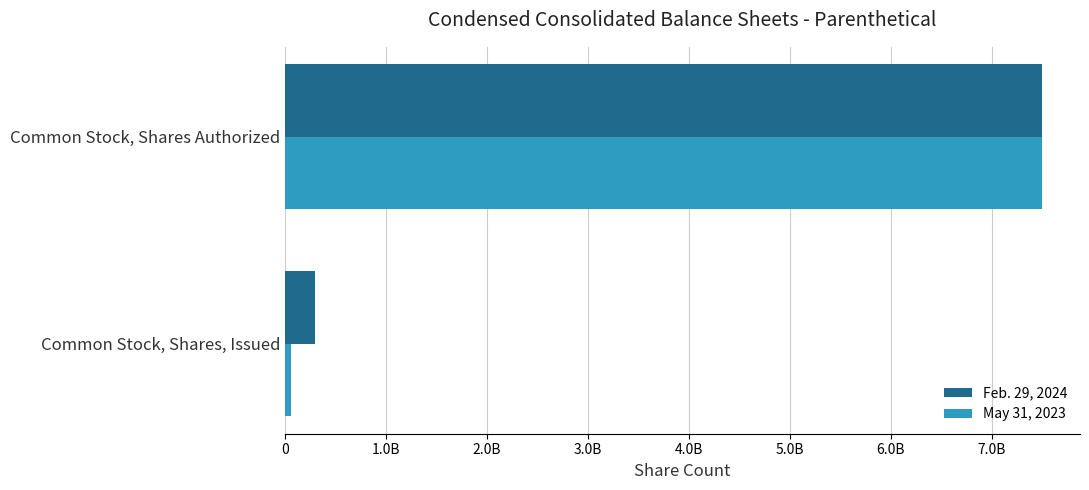

What is the sum of all Feb. 29, 2024 values?

7794736373